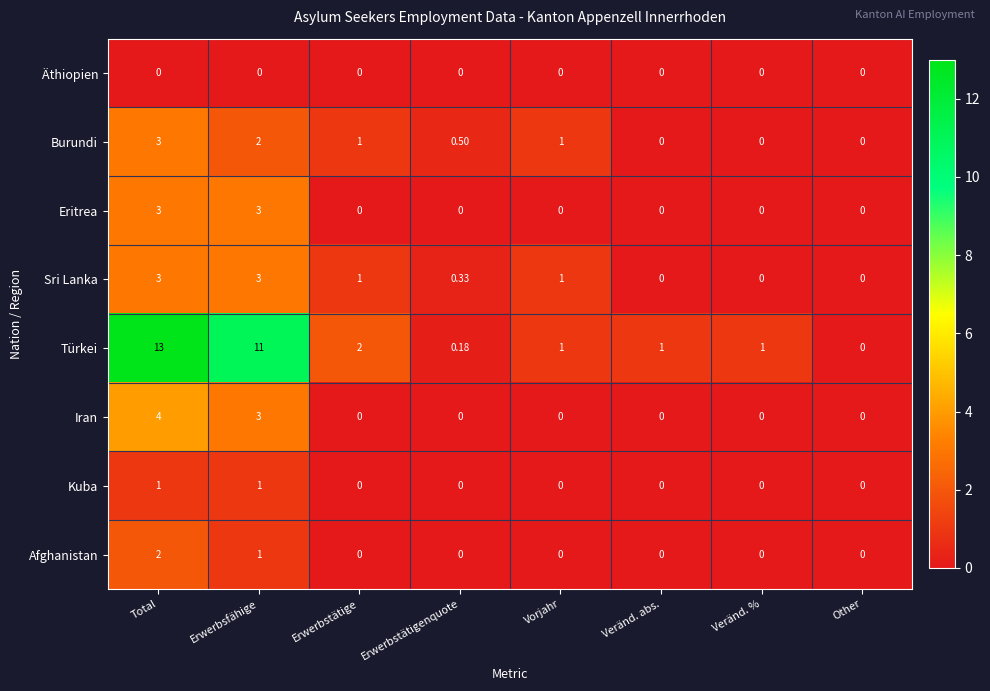

What is the maximum value shown in the chart?

13.0